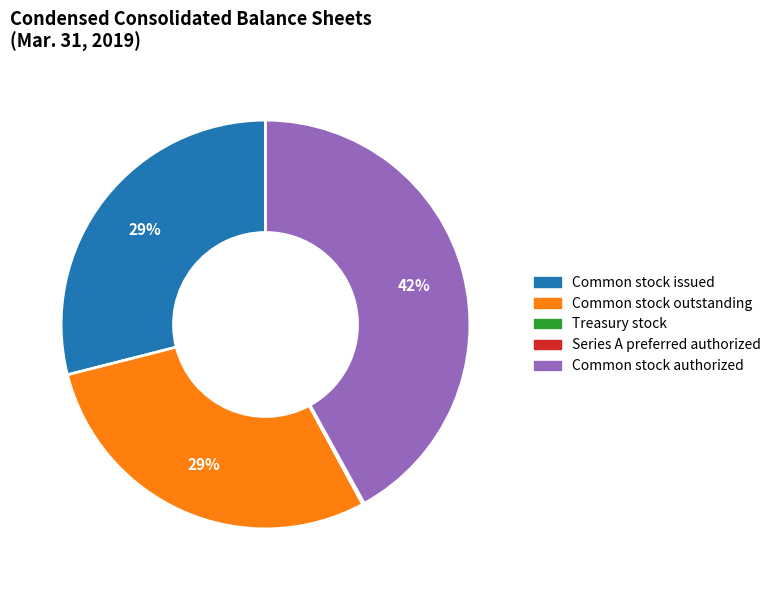

True or false: Common stock issued accounts for 34% of the total.

False